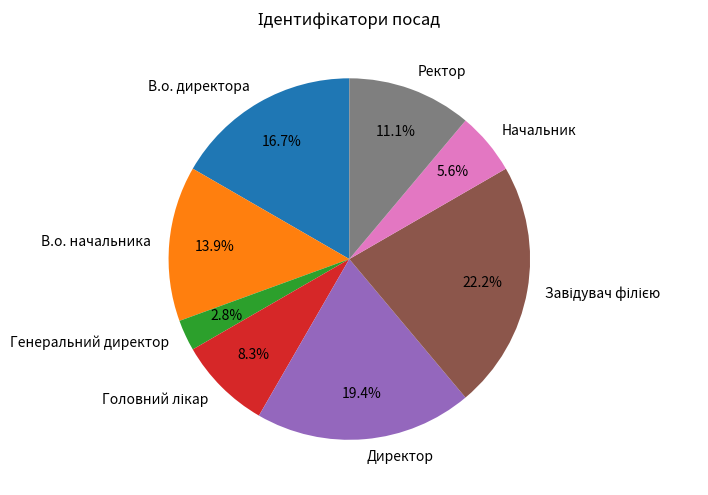

To the nearest percent, what portion does Ректор represent?

11%